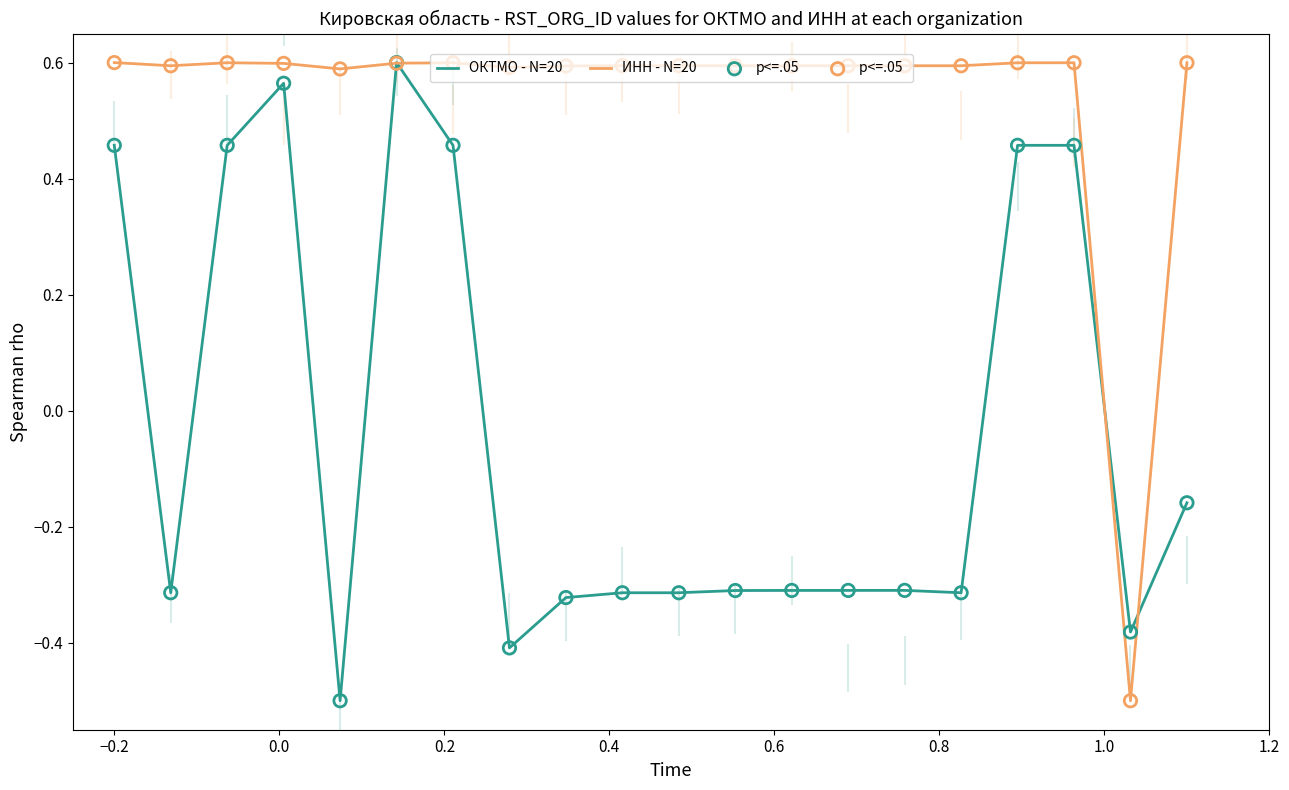

Which series has the largest total across all categories?

ИНН - N=20